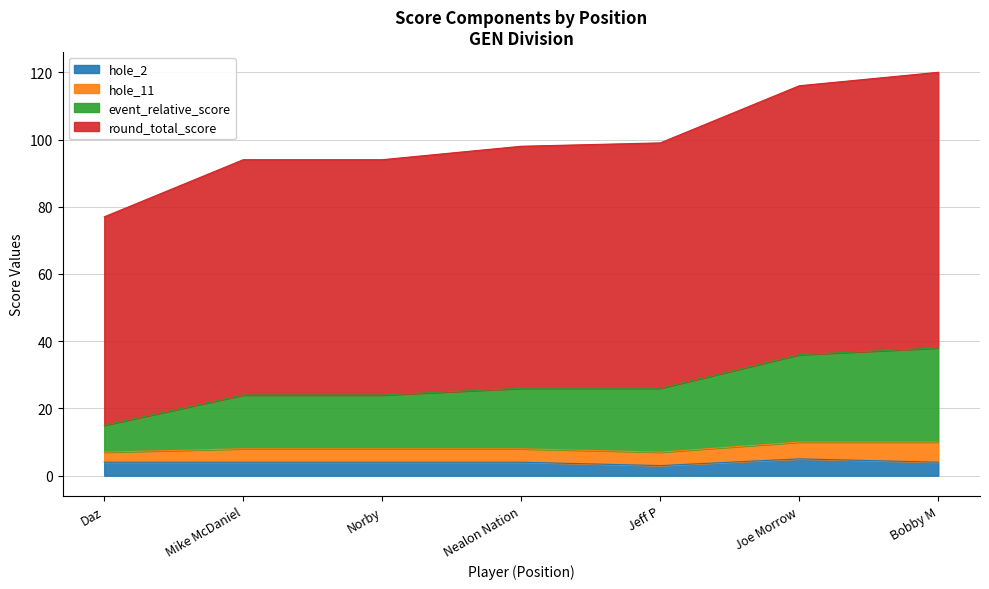

What is the total value across all series at Daz?

77